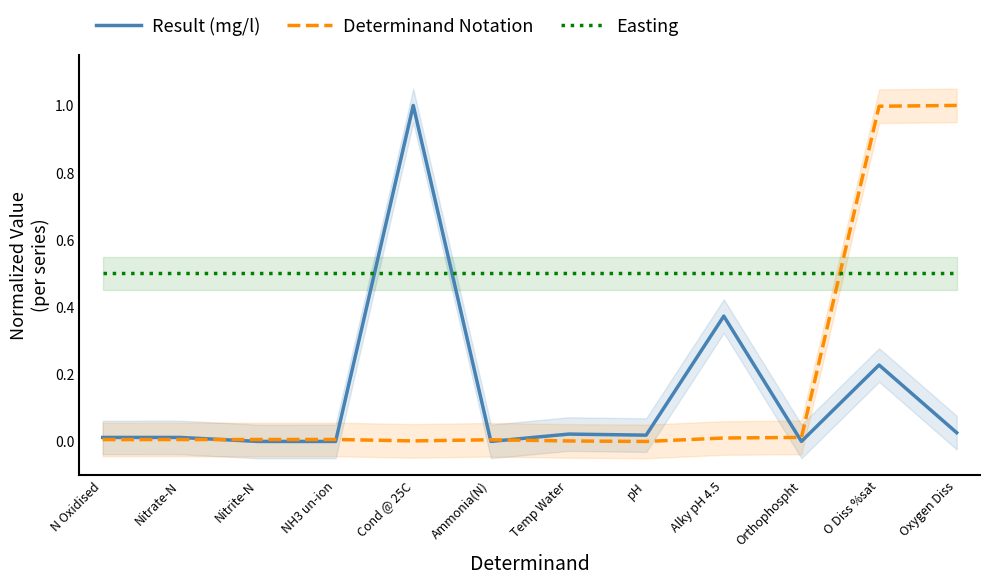

Count the number of data series in this chart.

3